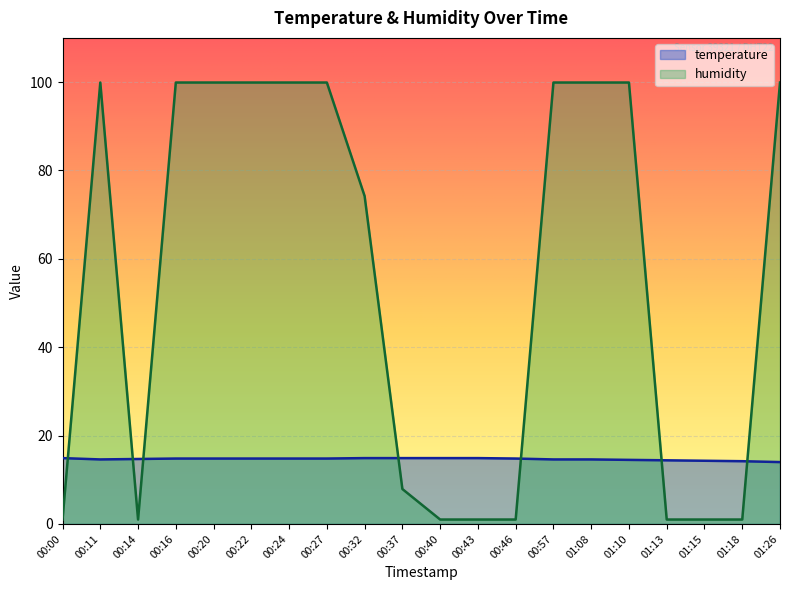

What is the value of the humidity point at the 18th from the left?

1.0